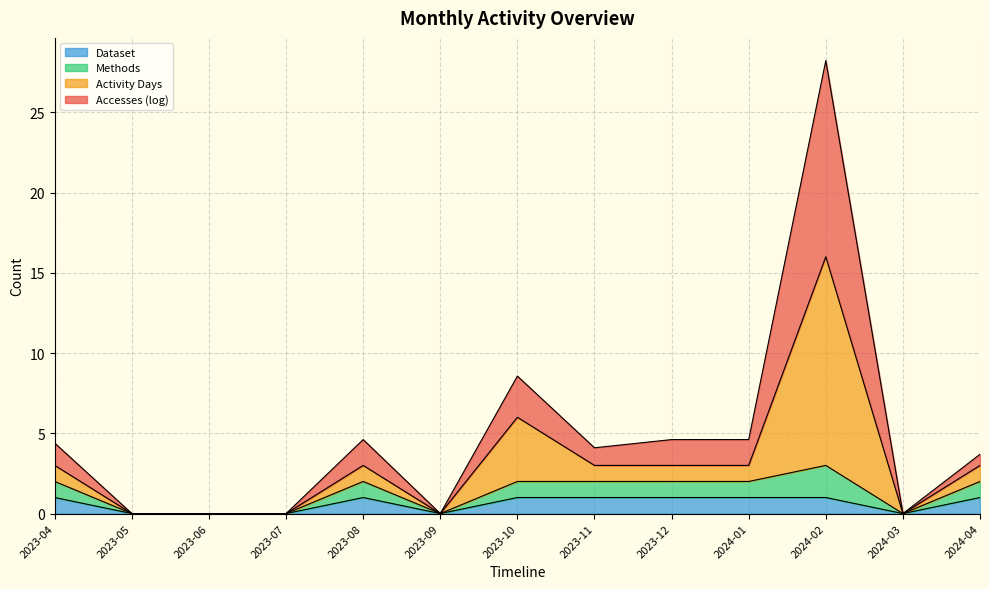

What are all the series names shown in the legend?

Dataset, Methods, Activity Days, Accesses (log)